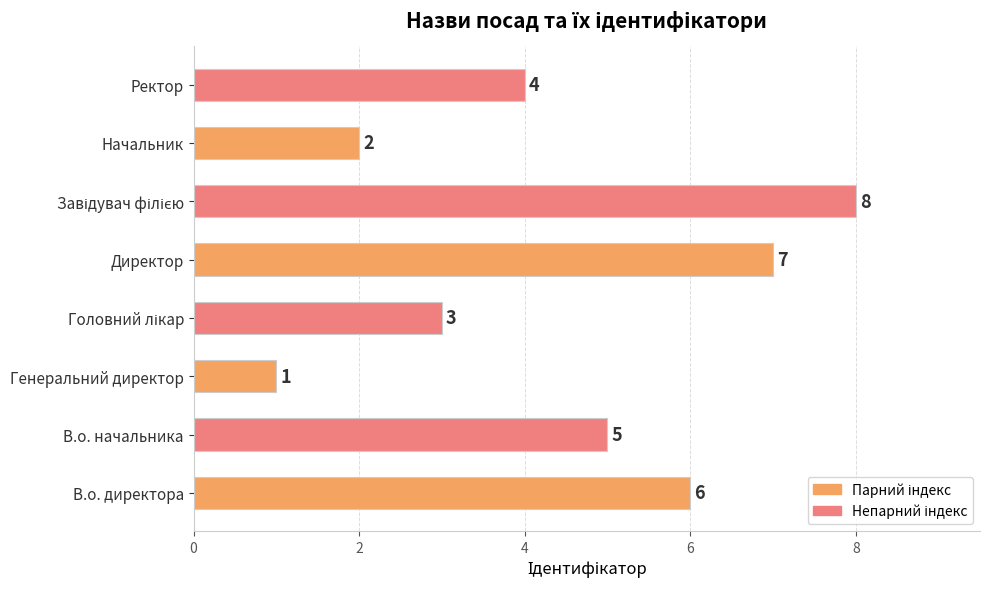

How many bars are there in total?

8